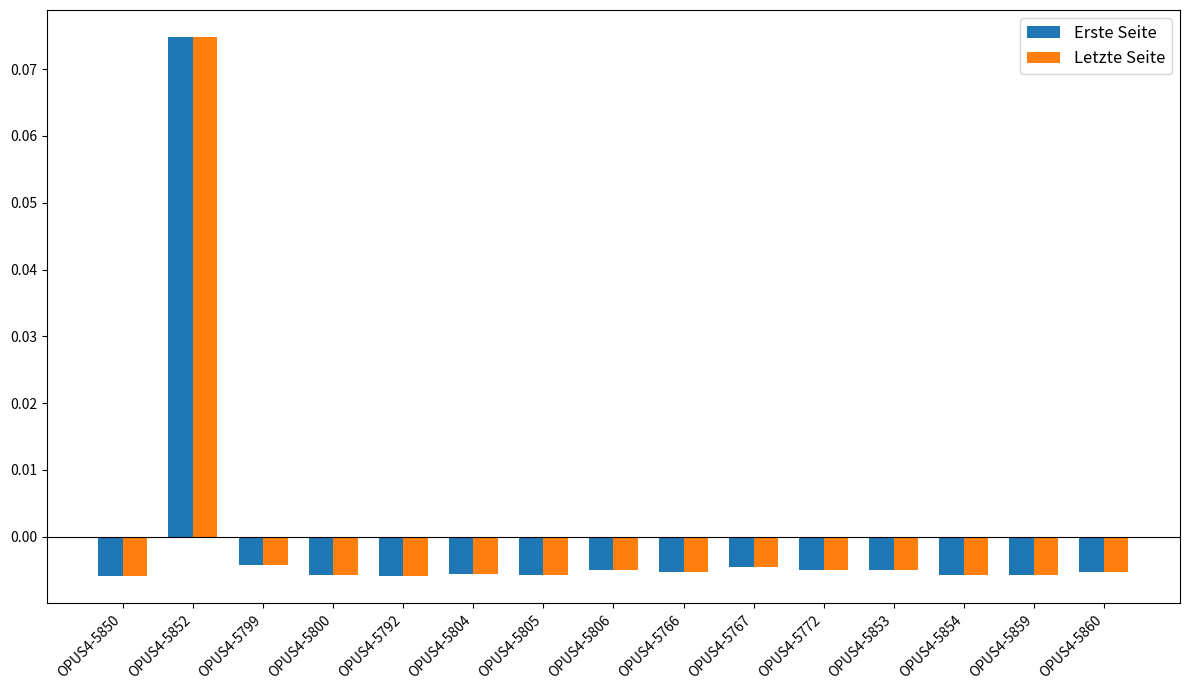

Where does the Erste Seite series first go above 0?

OPUS4-5852